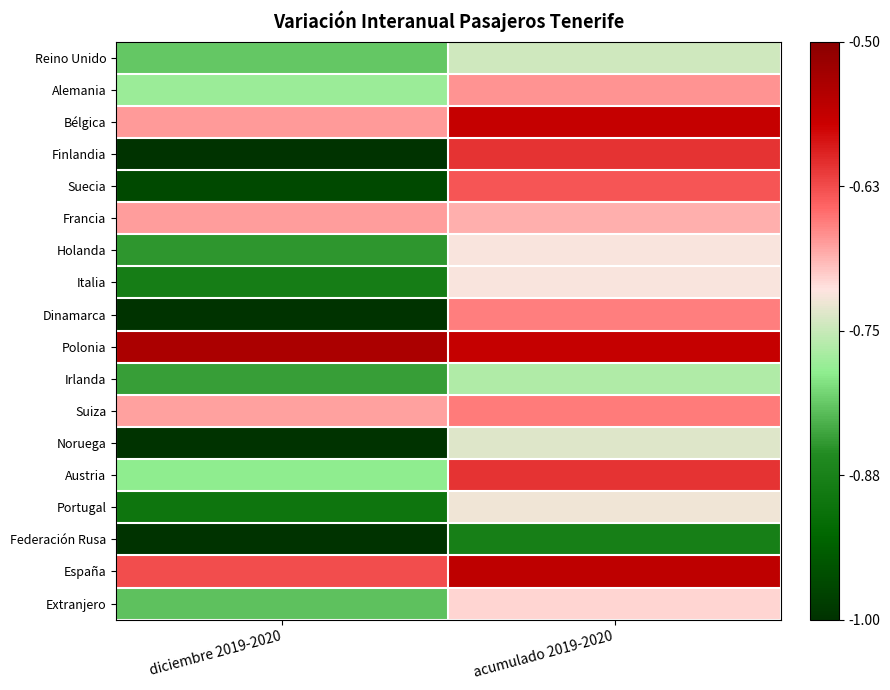

What is the total value across all series at acumulado 2019-2020?

-12.2